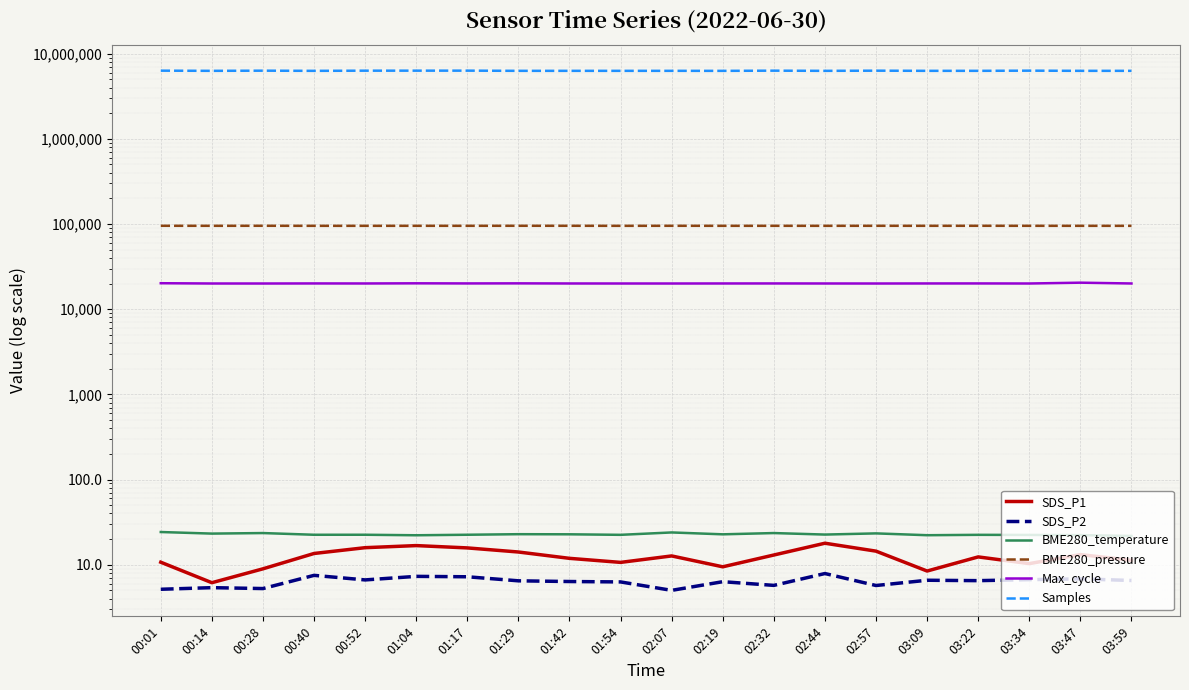

What is the difference between the BME280_temperature values at 01:42 and 03:47?

0.5